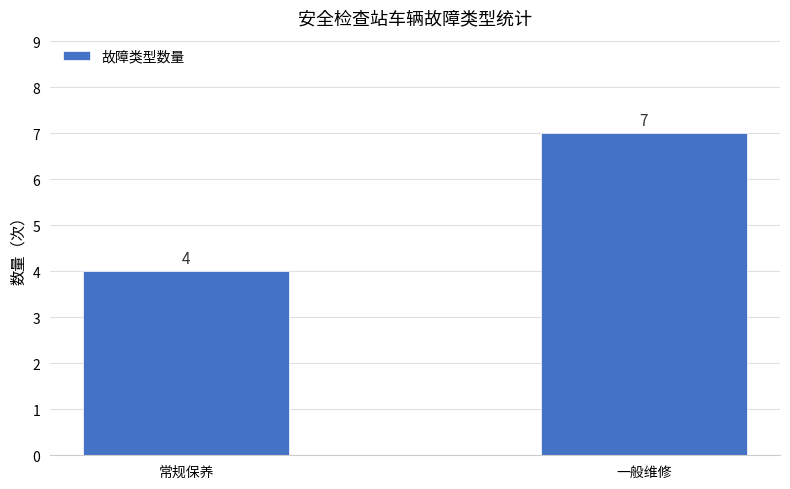

Rank the categories by value from lowest to highest.

常规保养, 一般维修